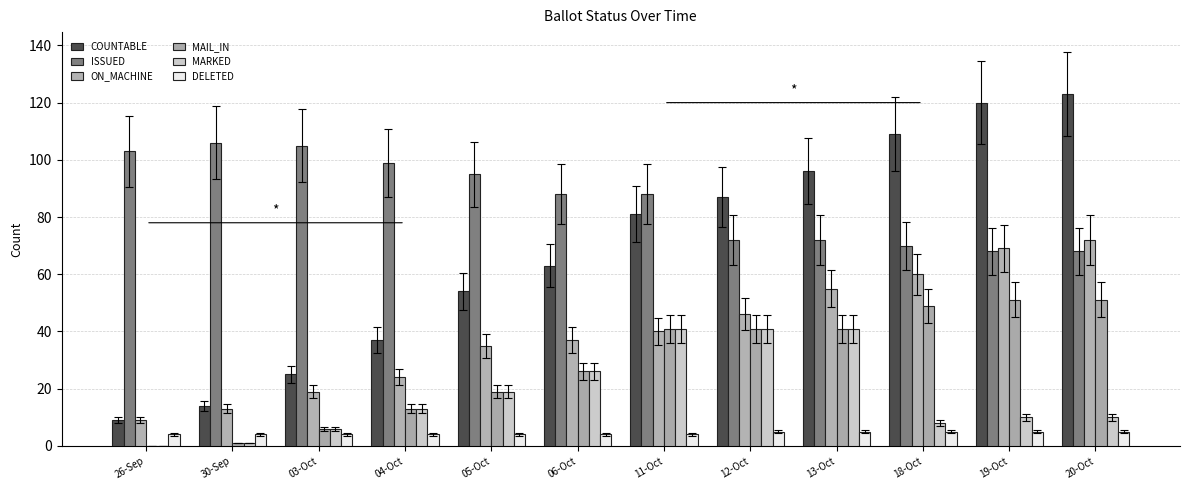

The value of ON_MACHINE at 26-Sep is 9. True or false?

True